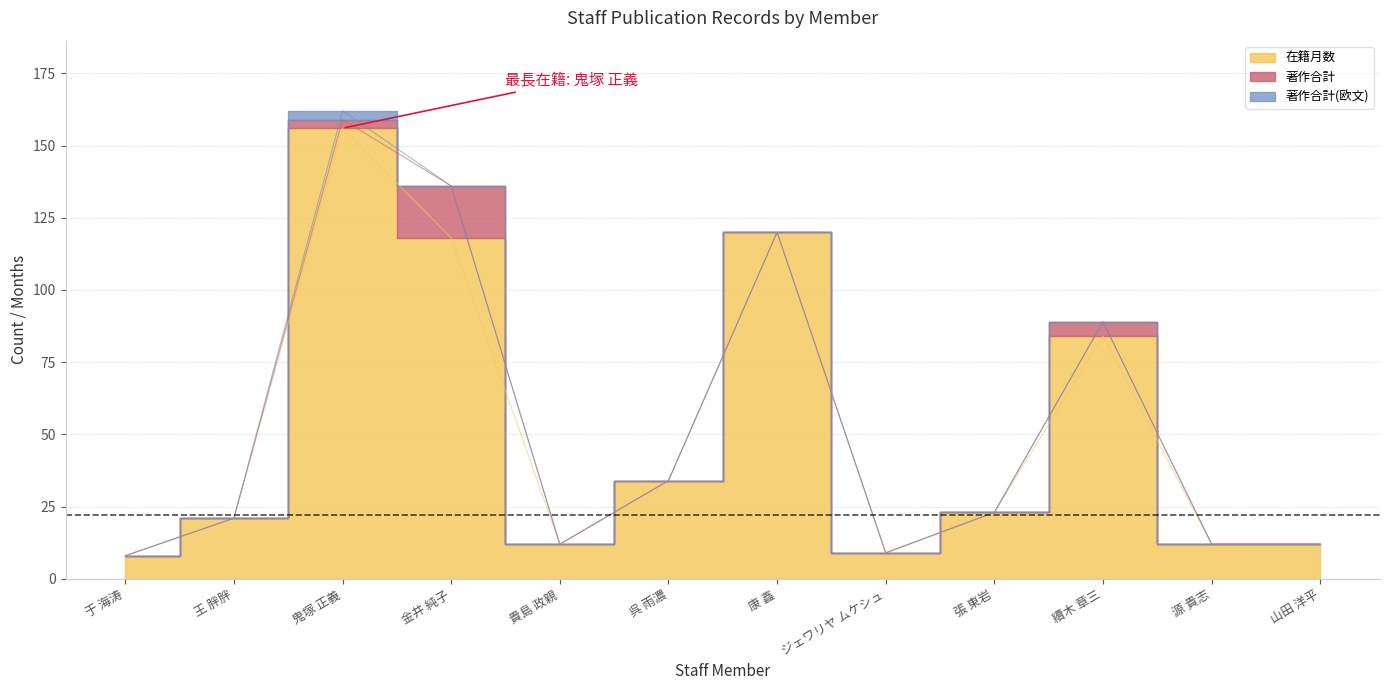

True or false: 在籍月数 has a value of 6 at 王 胖胖.

False